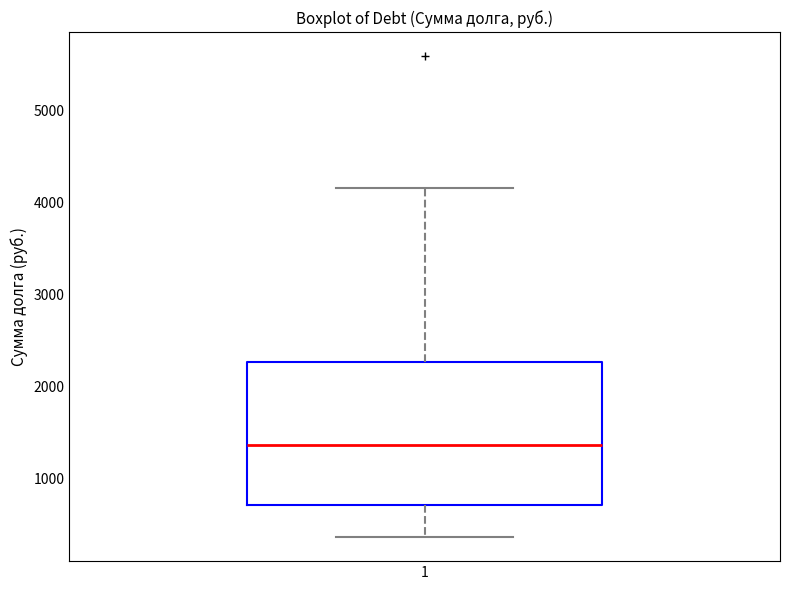

Read this box plot against the y-axis: the position of the median line, the range covered by the box, and the ends of both whiskers. The values are not printed on the chart, so give them approximately, as read against the axis.

median 1400, box 700 to 2300, whiskers 400 to 4200